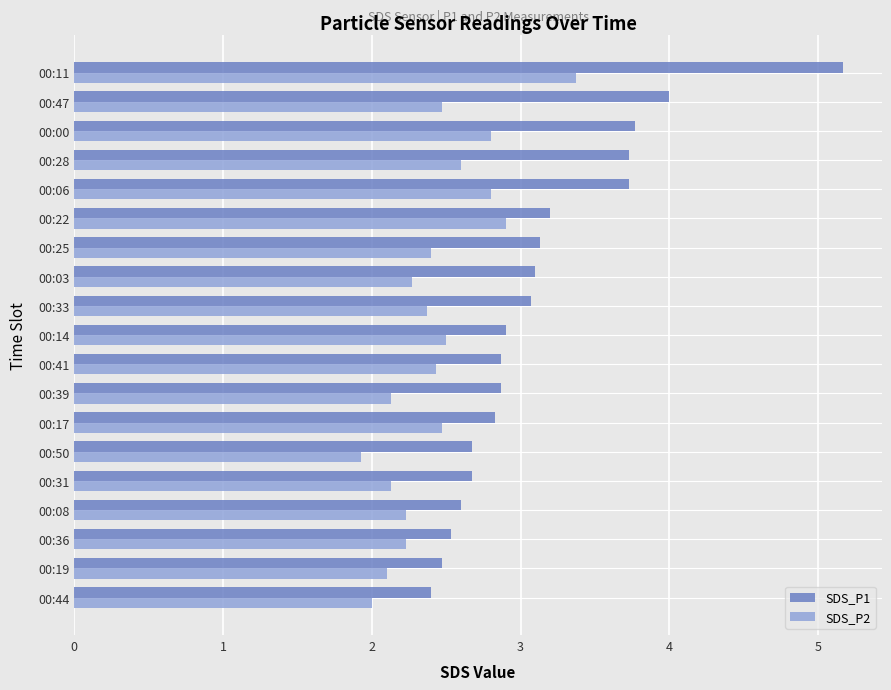

What is the spread (max minus min) of values at 00:25?

0.7